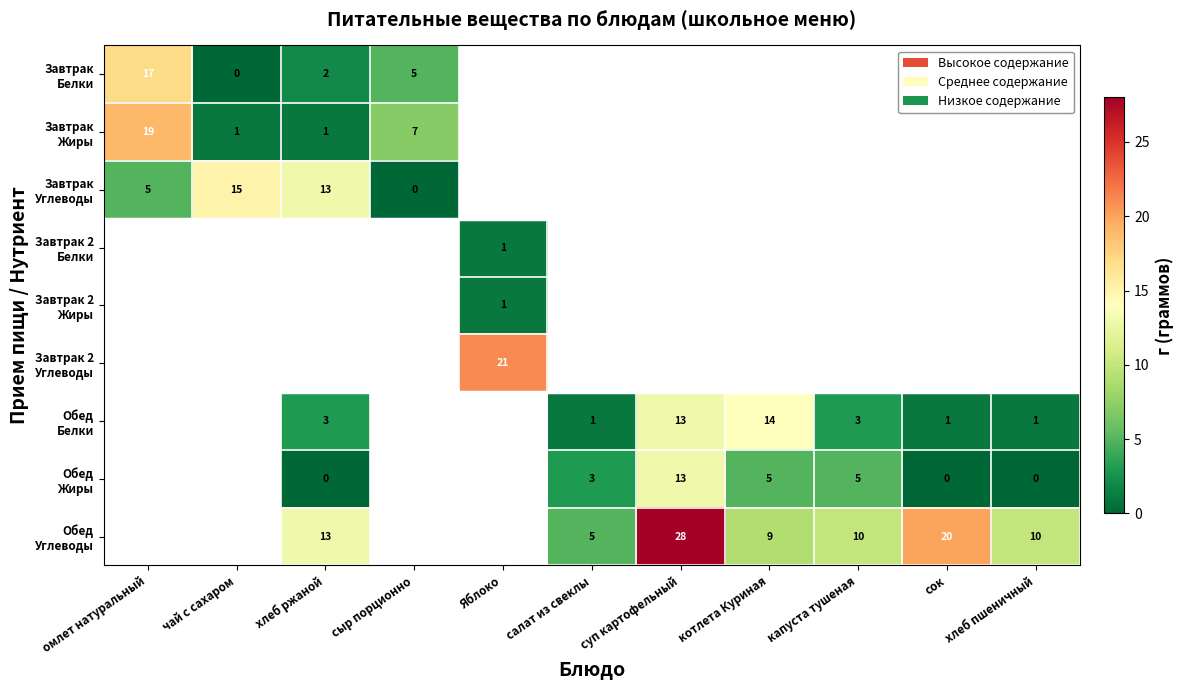

Is it true that Завтрак Белки equals 26.3 at омлет натуральный?

False